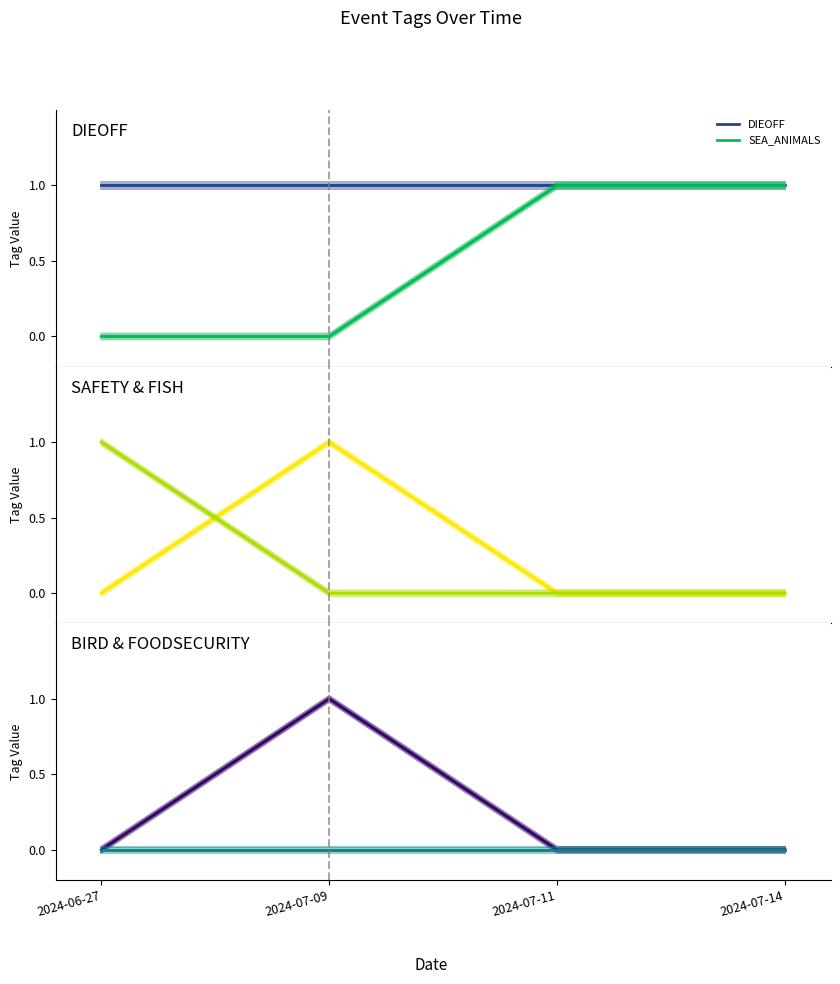

How many lines are shown in the chart?

6